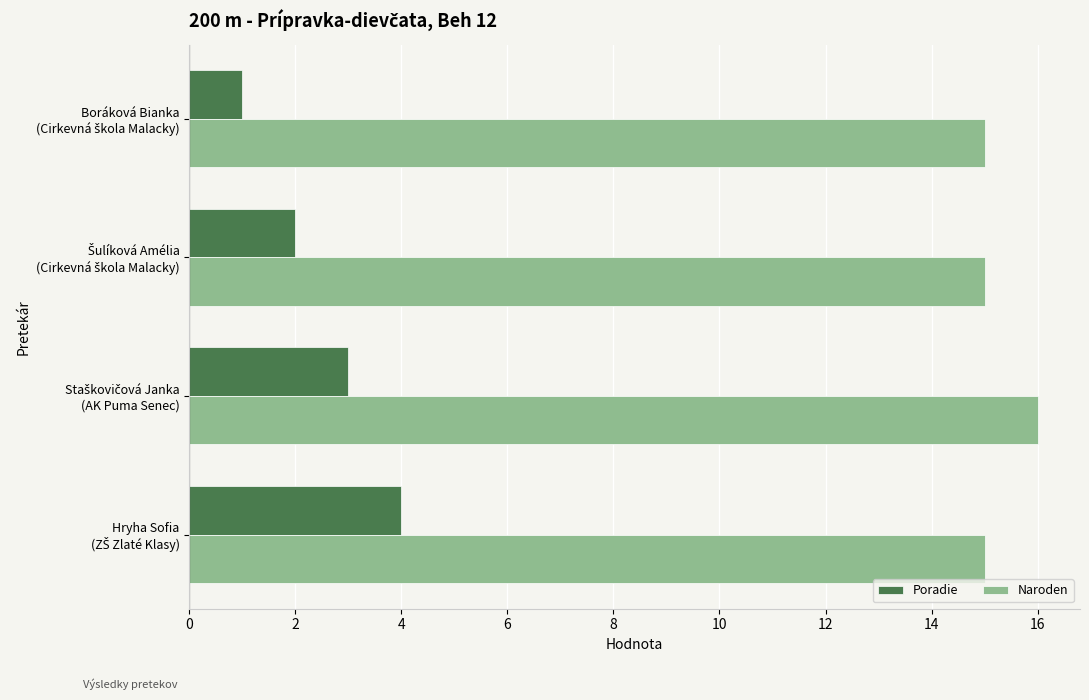

What is the sum of all Poradie values?

10